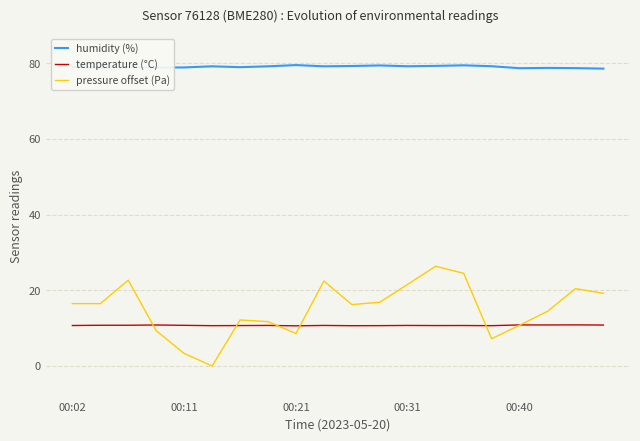

Reading left to right, what are all the values shown in this chart?

humidity (%): 79.0	78.8	79.0	78.8	78.9	79.2	78.9	79.2	79.5	79.2	79.2	79.4	79.2	79.3	79.4	79.2	78.7	78.7	78.7	78.5
temperature (°C): 10.7	10.8	10.8	10.8	10.7	10.7	10.7	10.7	10.6	10.7	10.6	10.7	10.7	10.7	10.7	10.7	10.8	10.8	10.9	10.8
pressure offset (Pa): 16.5	16.5	22.7	9.3	3.3	0.0	12.2	11.7	8.6	22.4	16.2	16.8	21.6	26.3	24.5	7.2	10.8	14.4	20.4	19.2